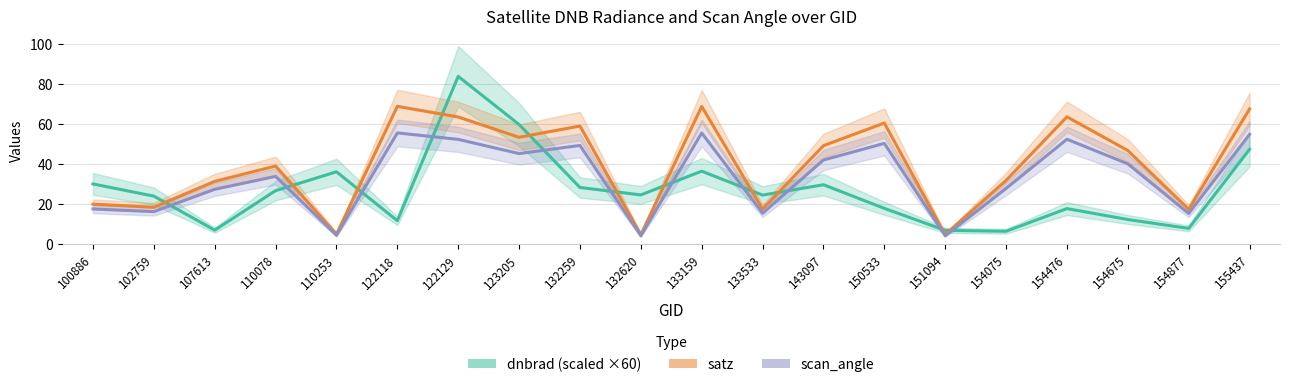

Which category has the lowest value in the satz series?

132620